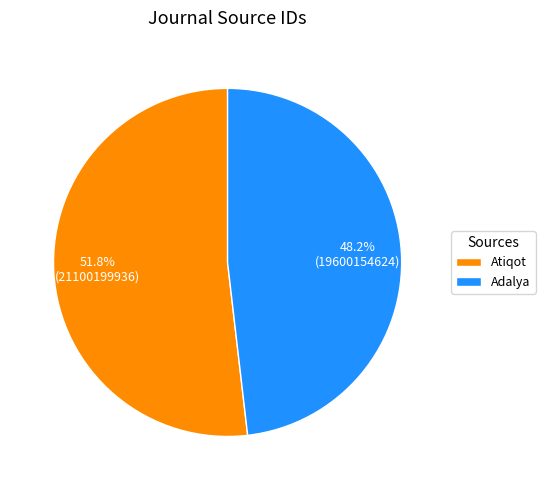

Which category has the smallest portion of the pie?

Adalya